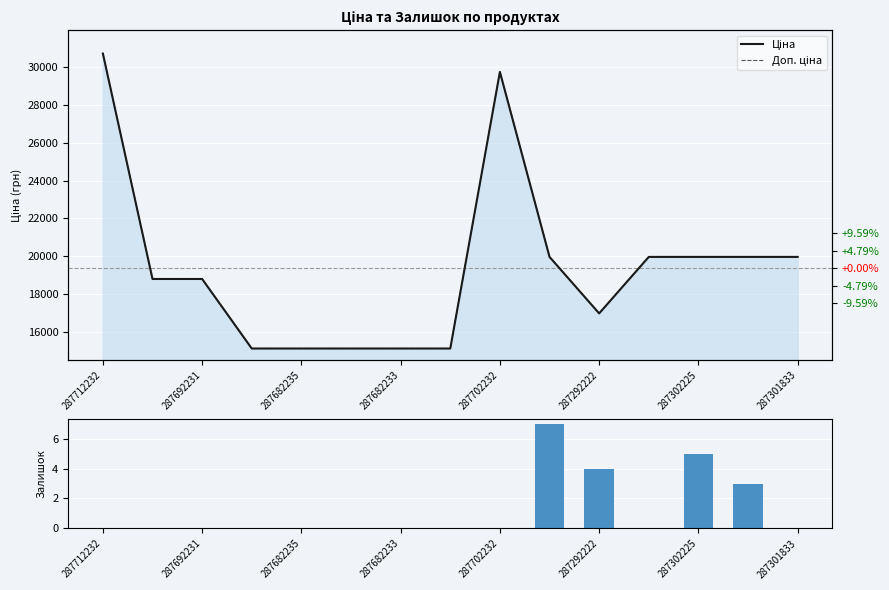

At how many categories does at least one series exceed 9775?

15